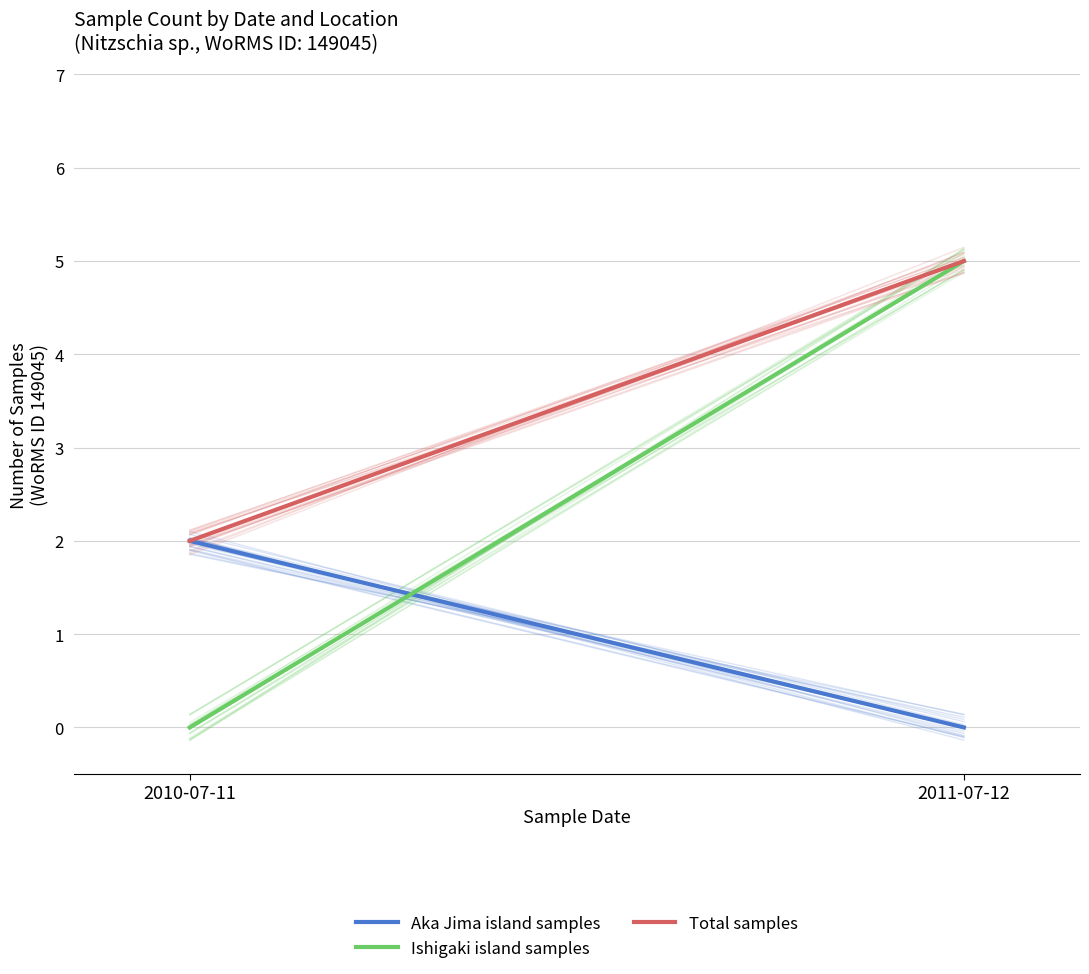

The Aka Jima island samples series shows 3 at 2010-07-11. True or false?

False